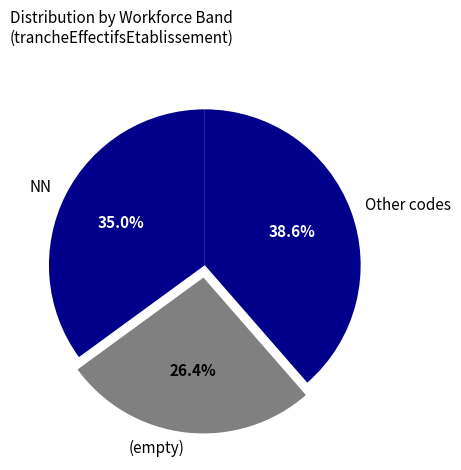

What is the largest slice in the pie chart?

Other codes